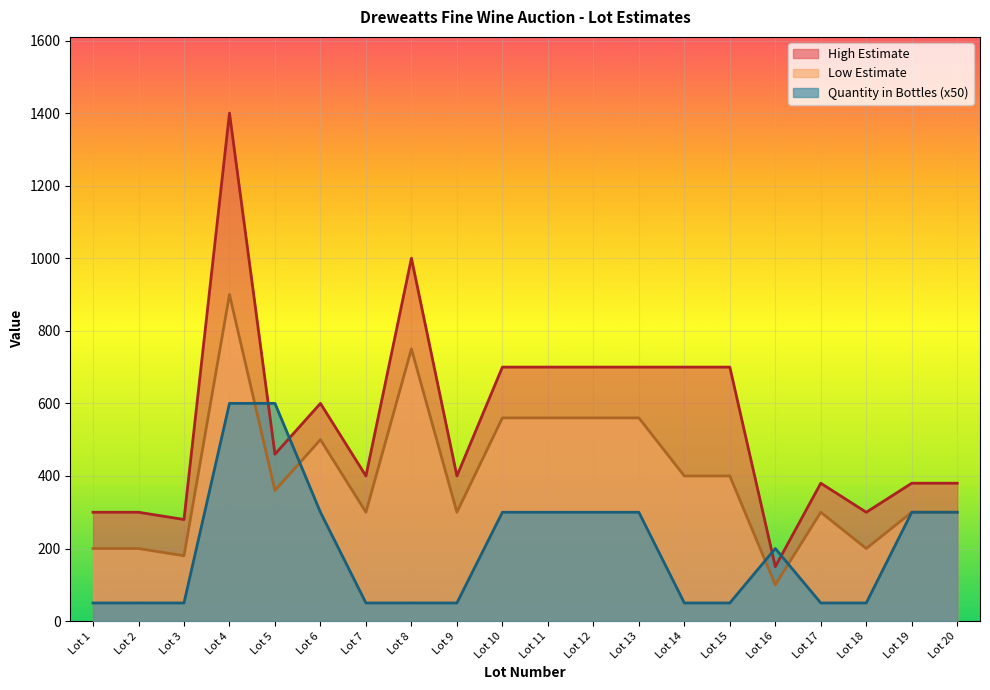

True or false: High Estimate has more than 0 points higher than both neighbors.

True